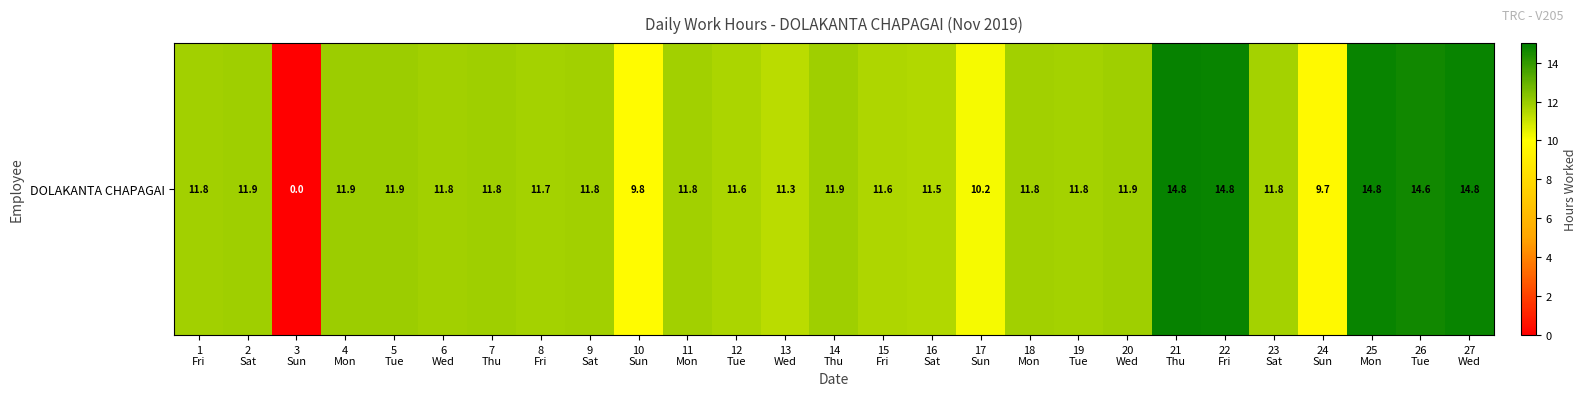

At which label is the value closest to 7?

24
Sun